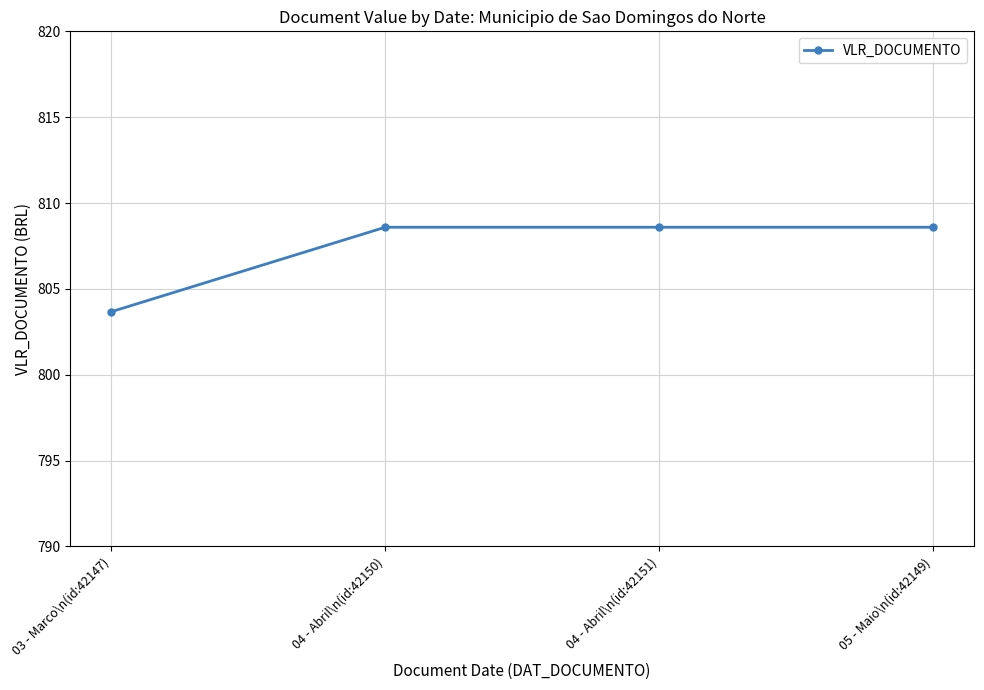

True or false: the data shows 808.6 at 05 - Maio\n(id:42149).

True